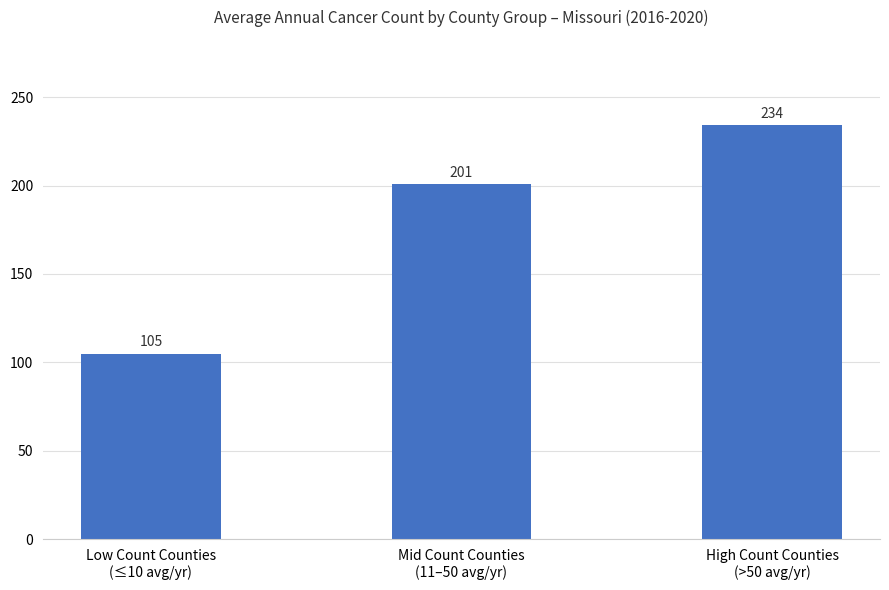

What is the label of the 3rd bar from the left?

High Count Counties
(>50 avg/yr)